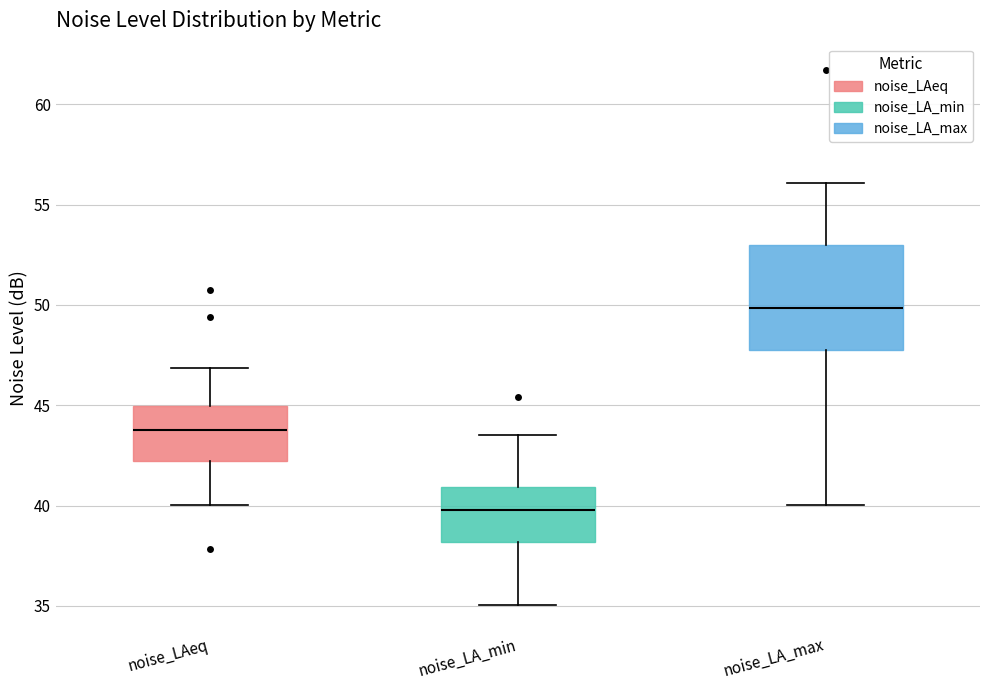

Which box's median line is the highest?

noise_LA_max